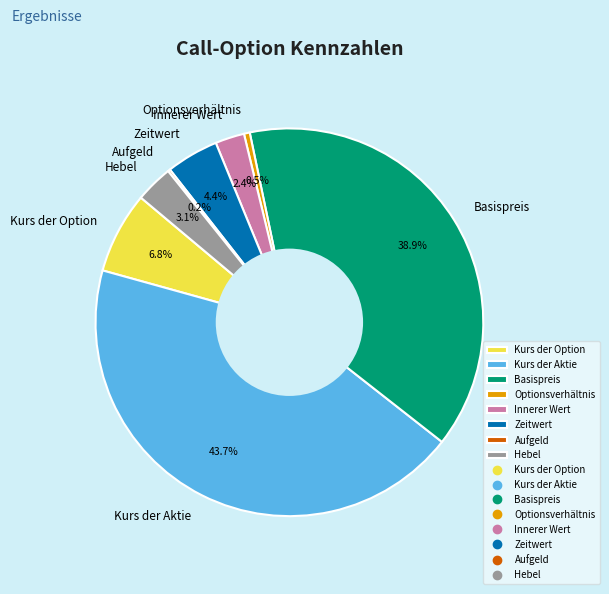

What is the largest slice in the pie chart?

Kurs der Aktie